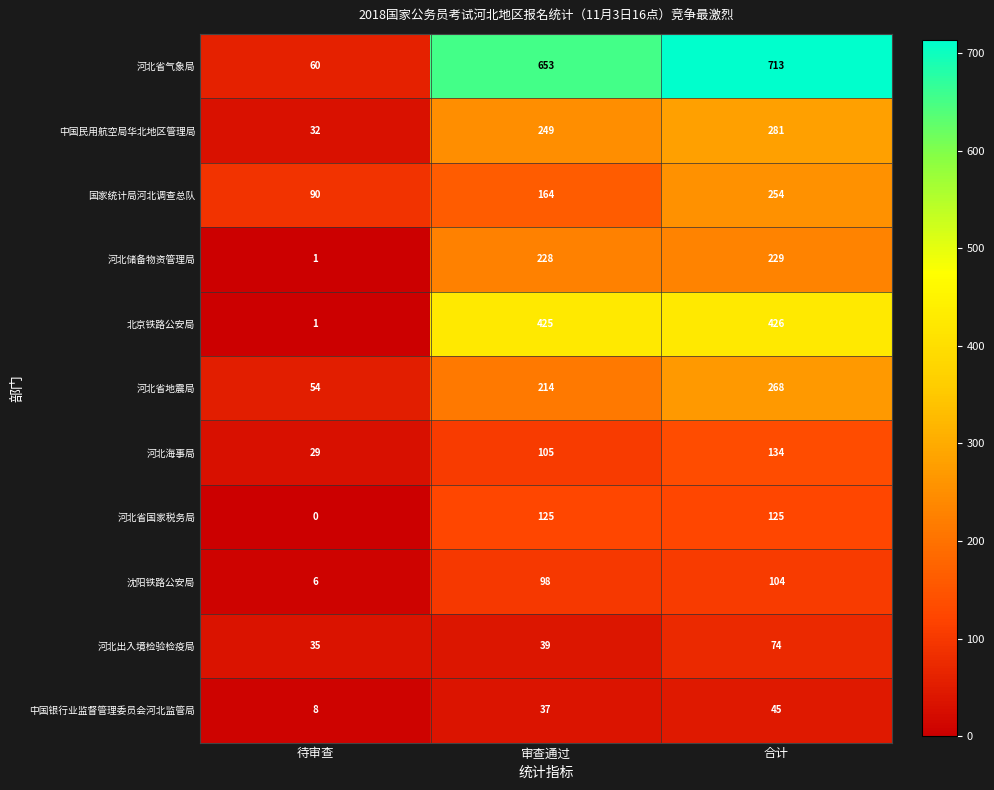

What is the difference between the second highest and minimum values in the 河北省气象局 series?

593